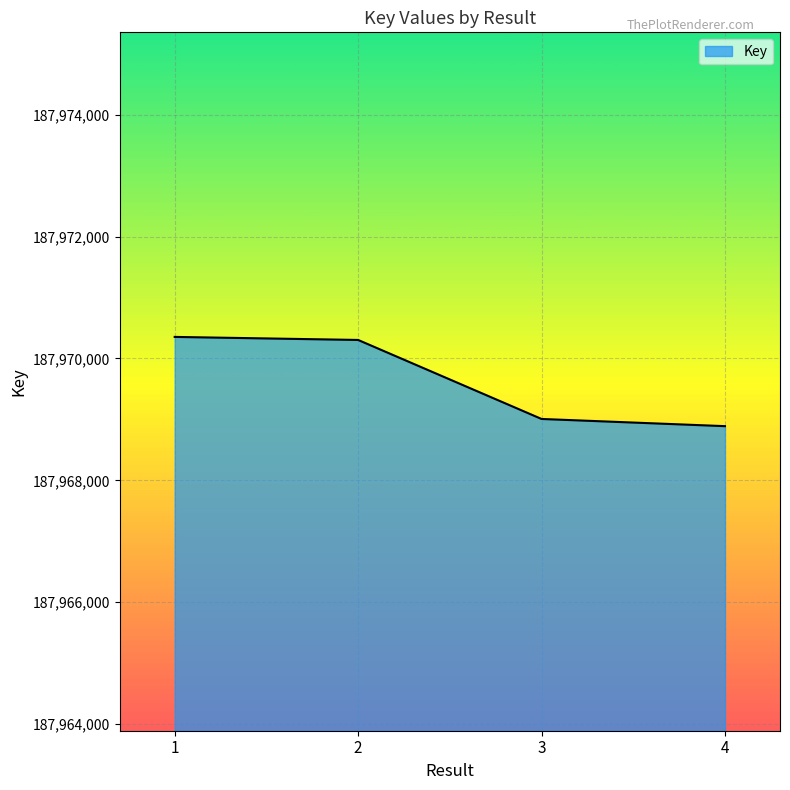

Where is the data nearest to the value 187969621?

3